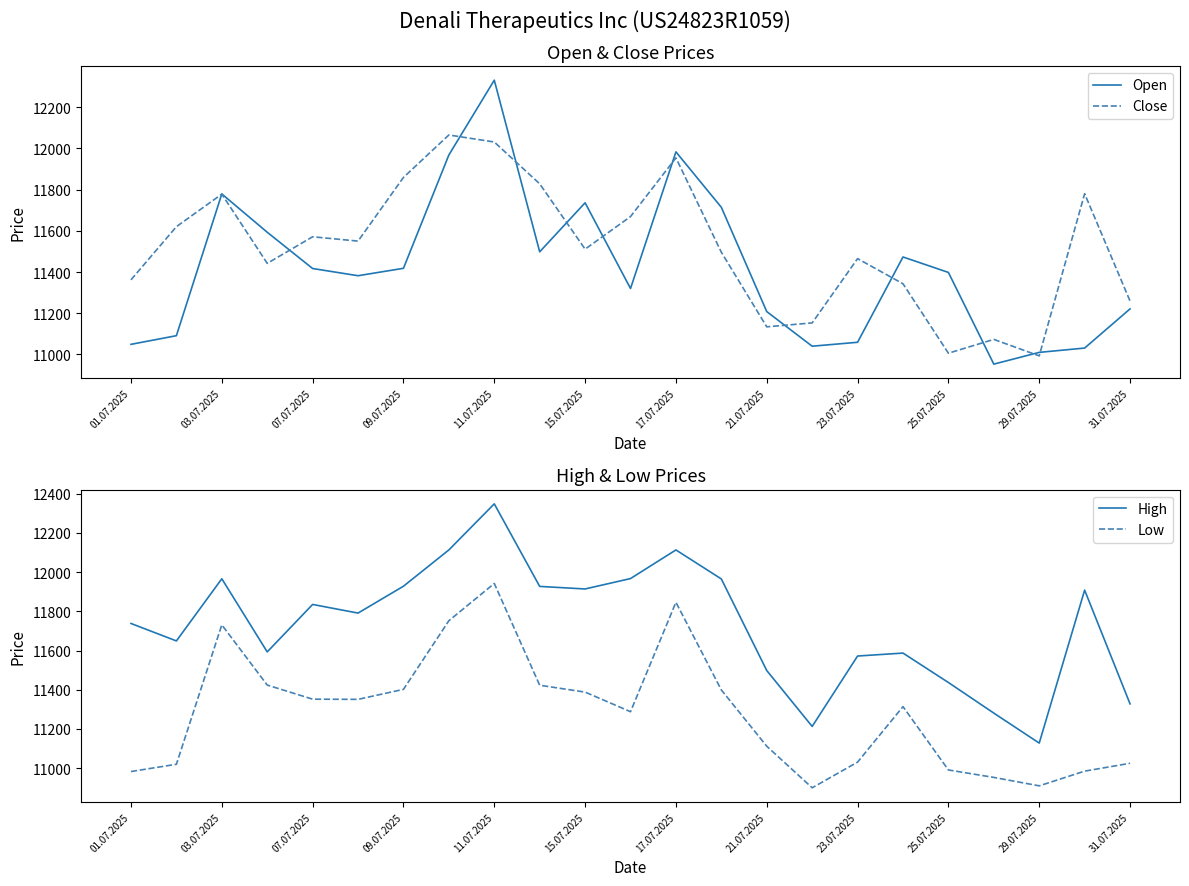

What is the lowest value of the Open series?

10953